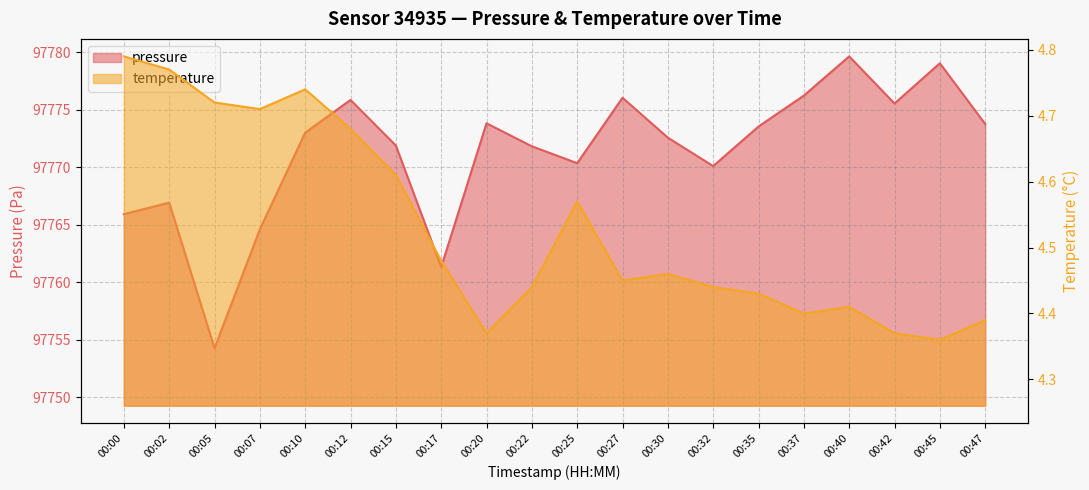

Is it true that pressure equals 161965.5 at 00:35?

False